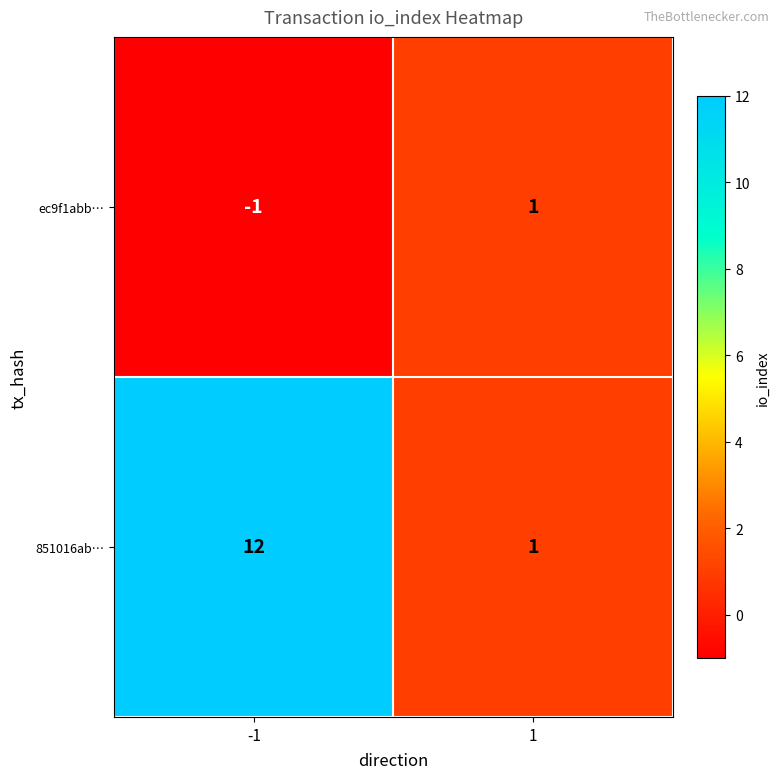

Rank the series at -1 from highest to lowest value.

851016ab…, ec9f1abb…